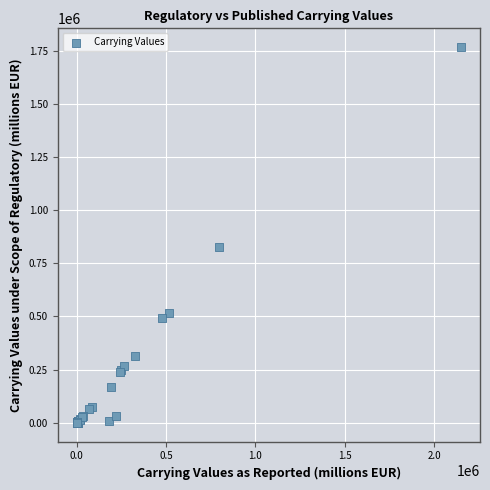

What Y value in the scatter plot is closest to 883530?

824509.2